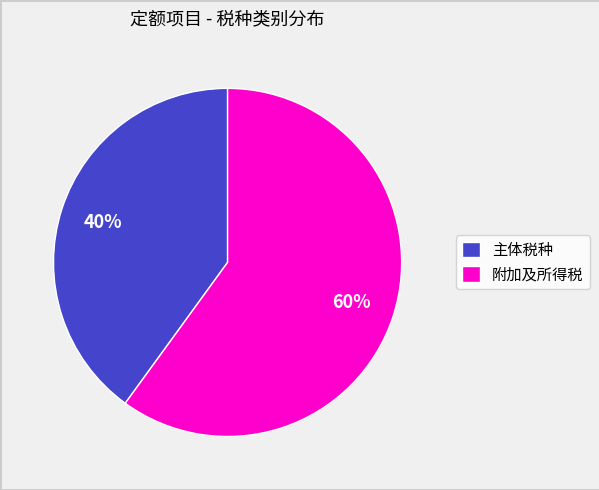

To the nearest percent, what is the average slice percentage?

50%